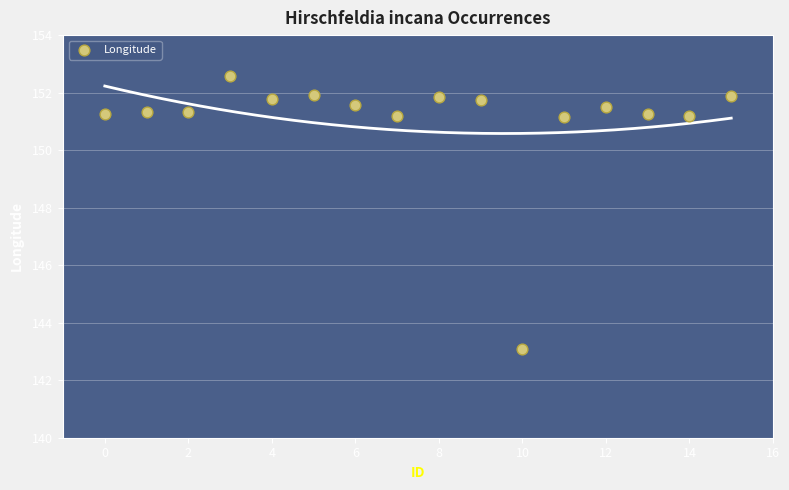

What Y value in the scatter plot is closest to 147?

143.1